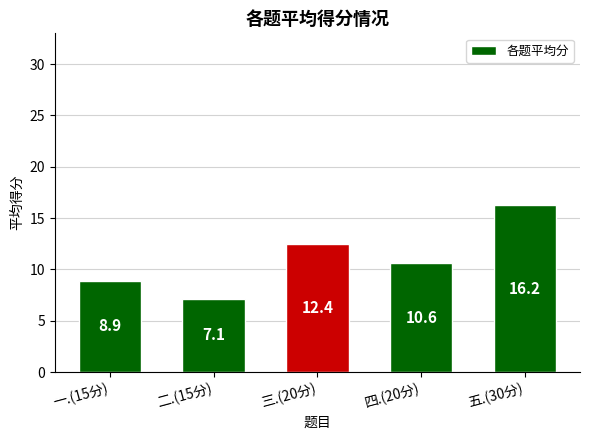

At which category does the chart reach its peak across all series?

五.(30分)